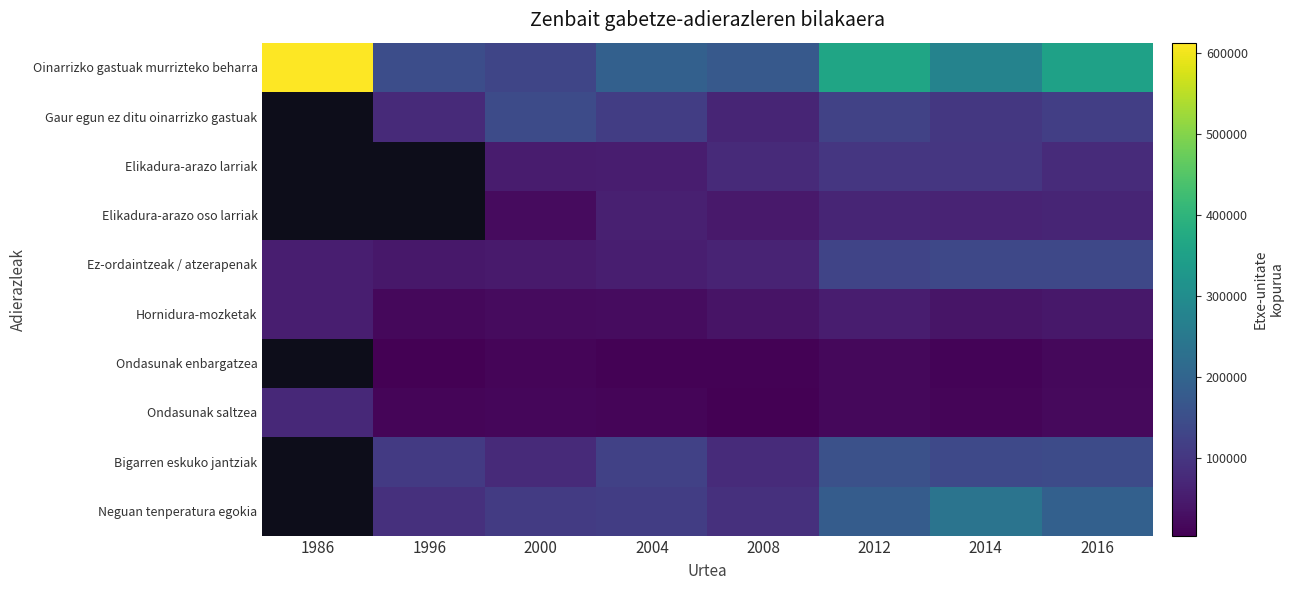

True or false: Elikadura-arazo larriak has a value of 132477.7 at 2008.

False